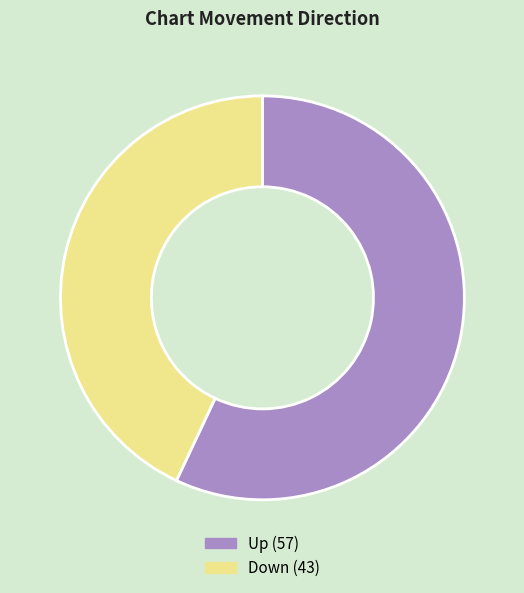

Does any single category account for the majority?

Yes